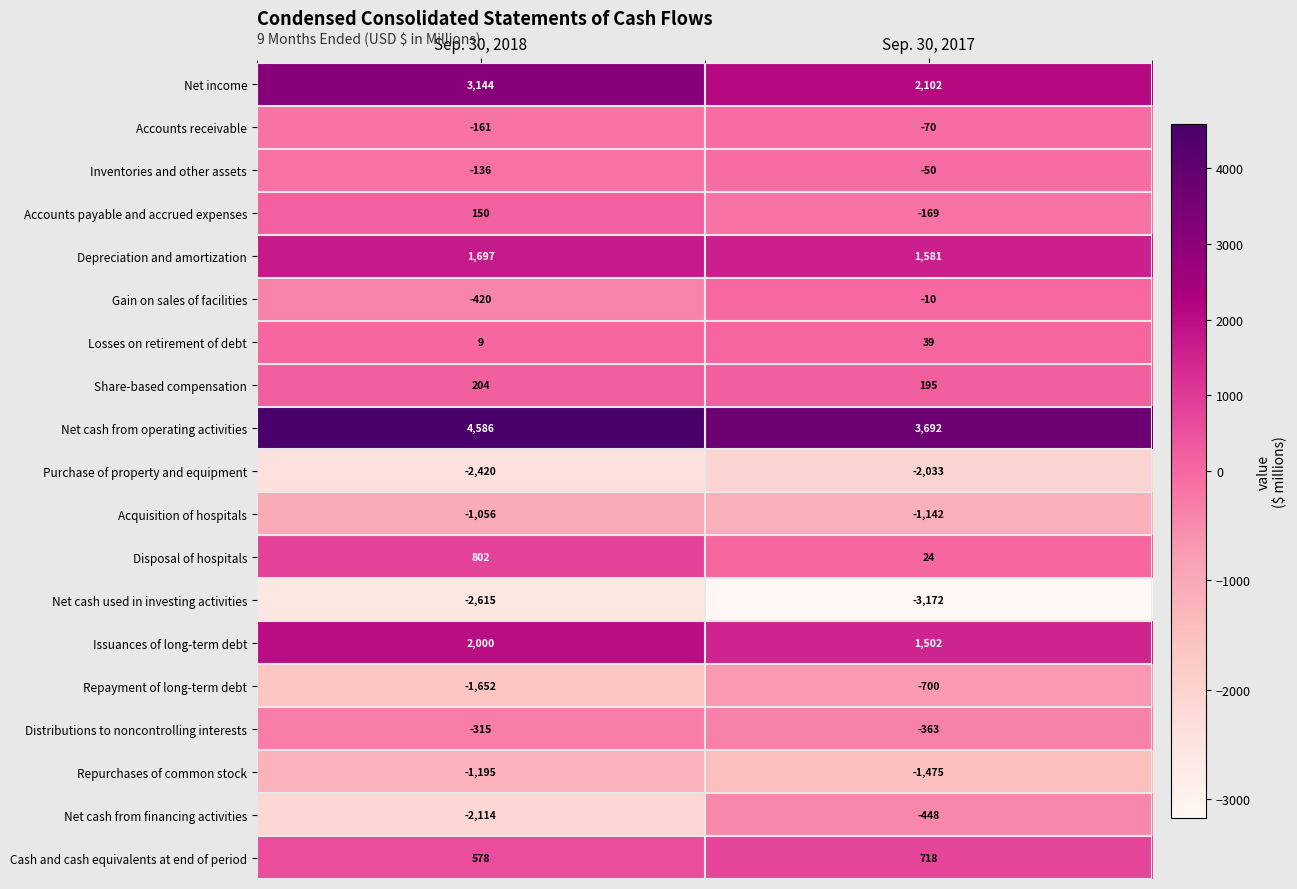

List the series in order of their peak value, lowest first.

Net cash used in investing activities, Purchase of property and equipment, Repurchases of common stock, Acquisition of hospitals, Repayment of long-term debt, Net cash from financing activities, Distributions to noncontrolling interests, Accounts receivable, Inventories and other assets, Gain on sales of facilities, Losses on retirement of debt, Accounts payable and accrued expenses, Share-based compensation, Cash and cash equivalents at end of period, Disposal of hospitals, Depreciation and amortization, Issuances of long-term debt, Net income, Net cash from operating activities